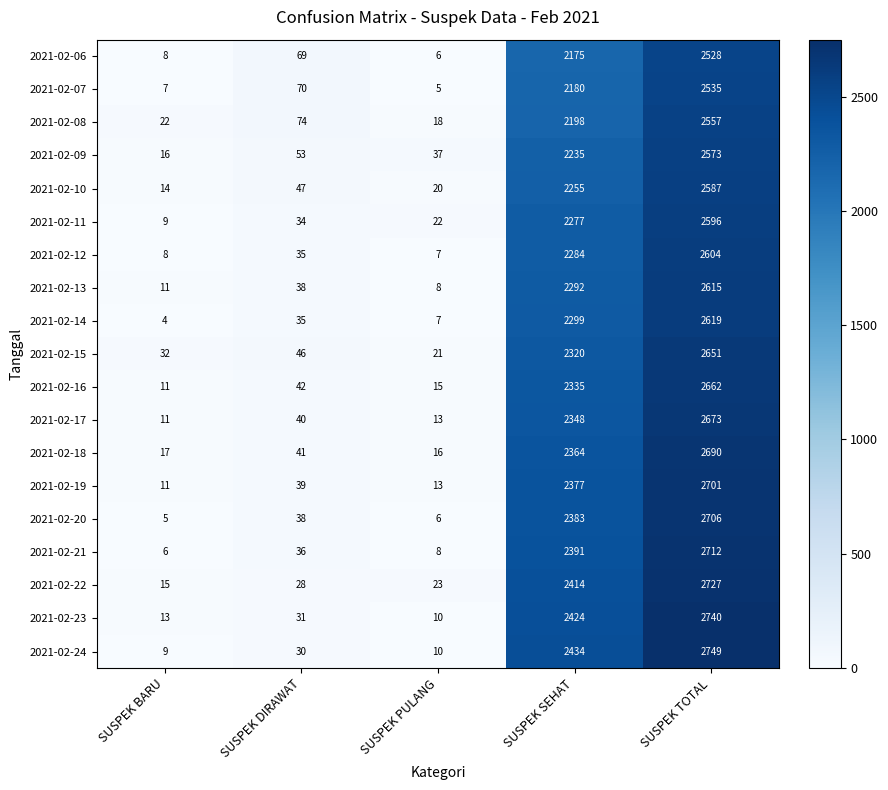

At which label is 2021-02-21 closest to 1359?

SUSPEK SEHAT